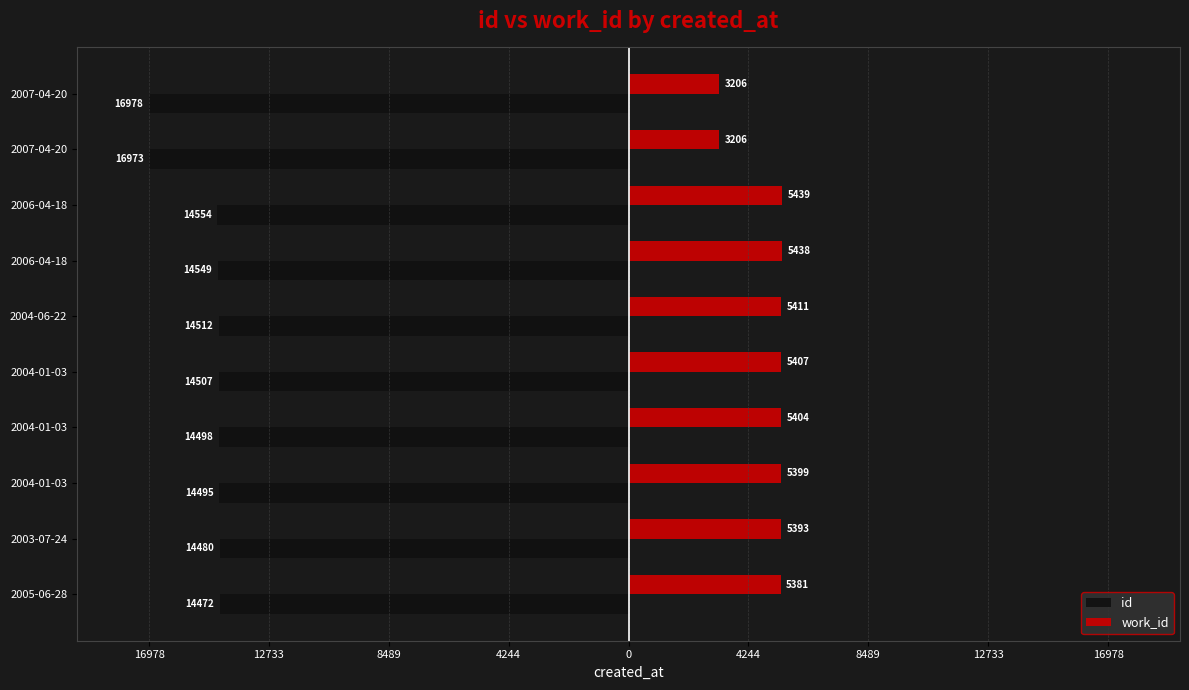

What are all the series names shown in the legend?

id, work_id